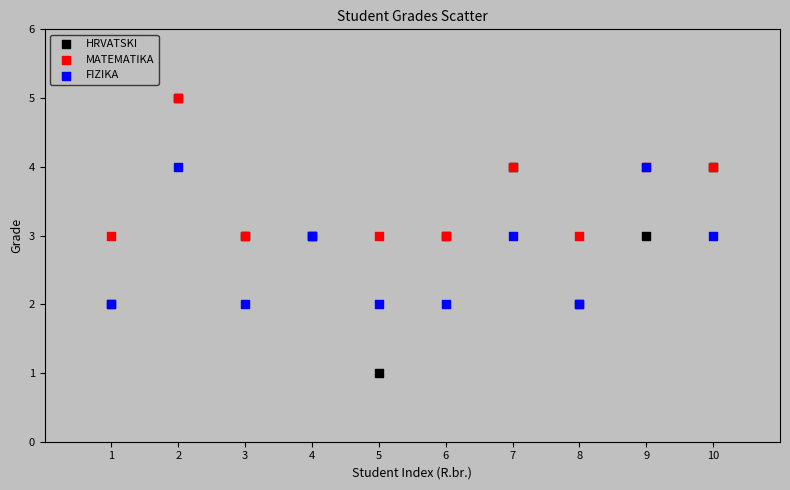

Which series has the widest spread of Y values?

HRVATSKI